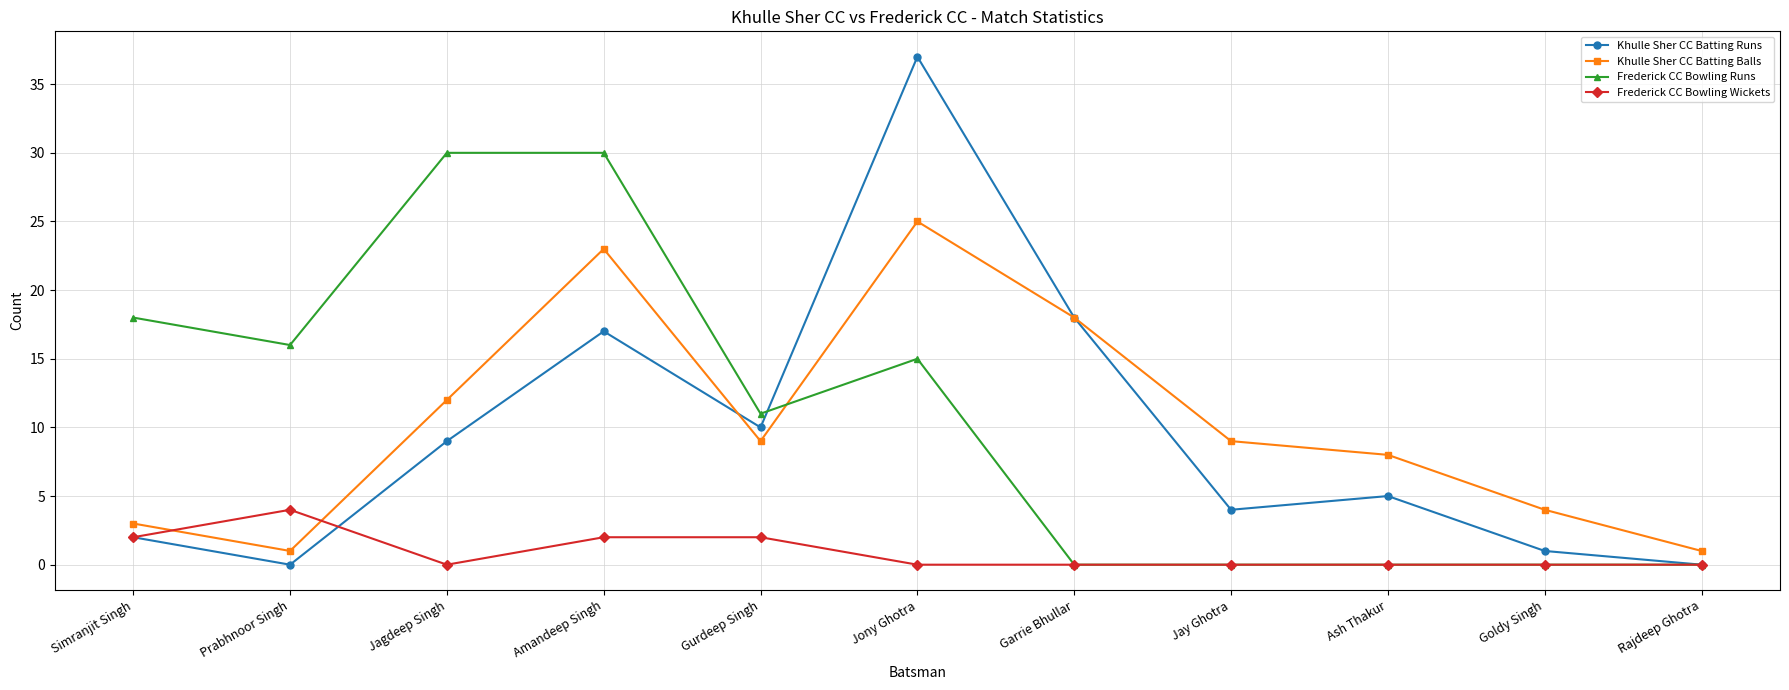

Rank the series by their maximum value, from lowest to highest.

Frederick CC Bowling Wickets, Khulle Sher CC Batting Balls, Frederick CC Bowling Runs, Khulle Sher CC Batting Runs